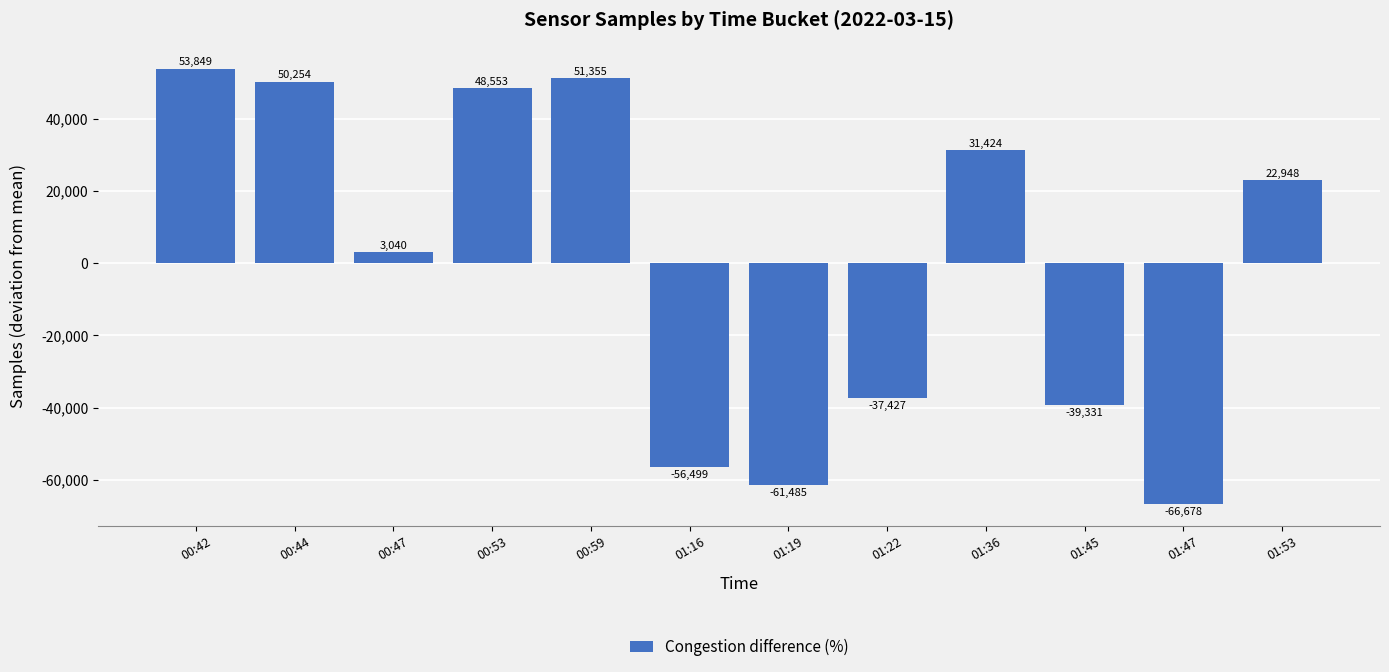

Which category has the highest value across all series?

00:42